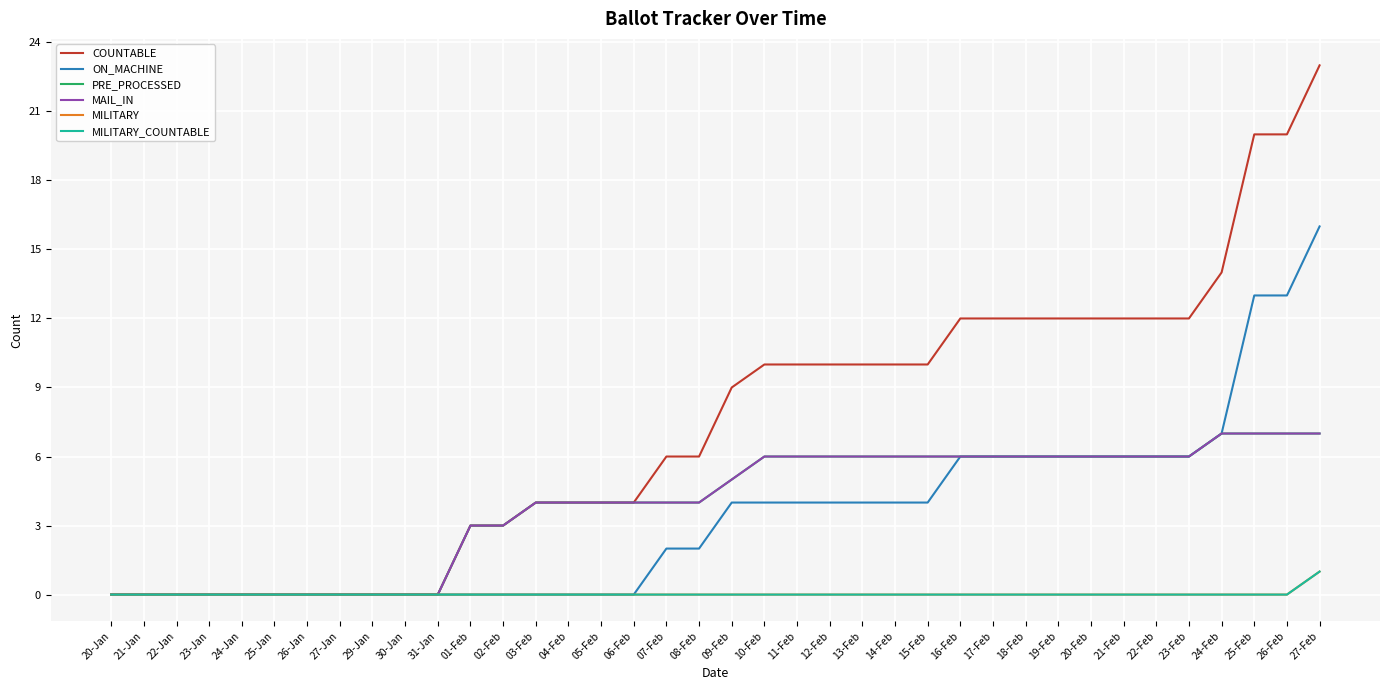

Does the chart have visible grid lines?

Yes